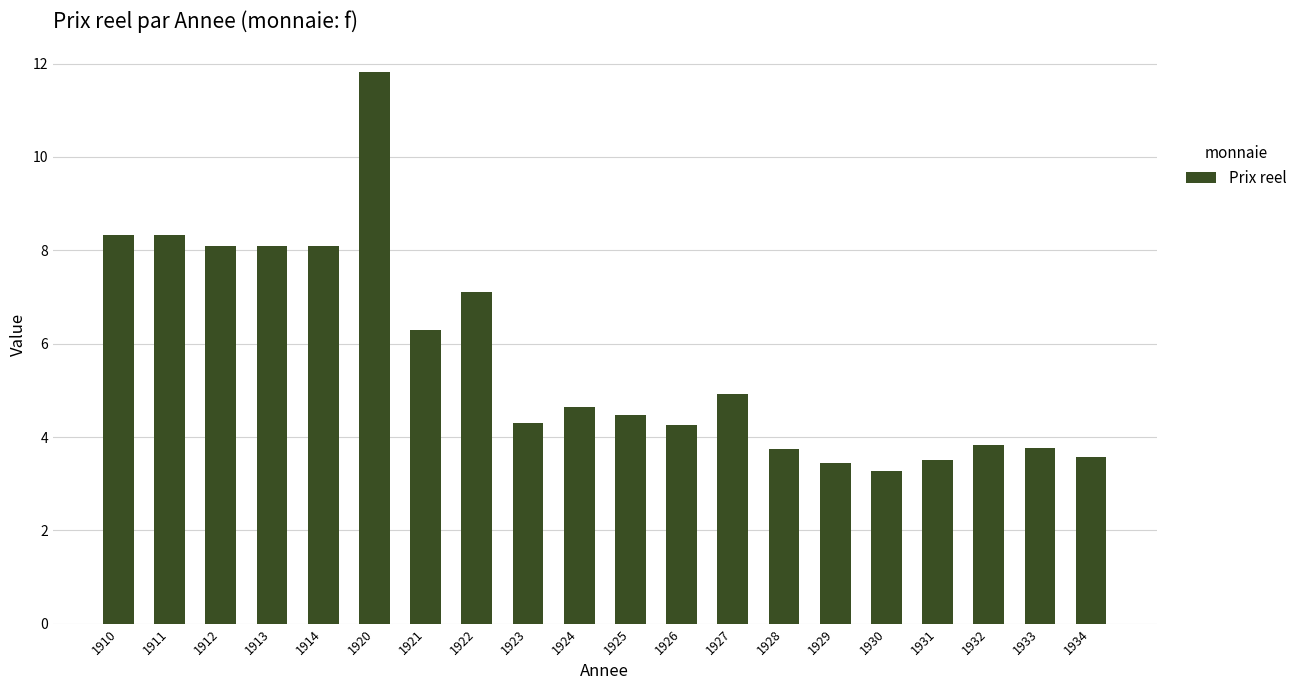

Read the value at 1926.

4.3